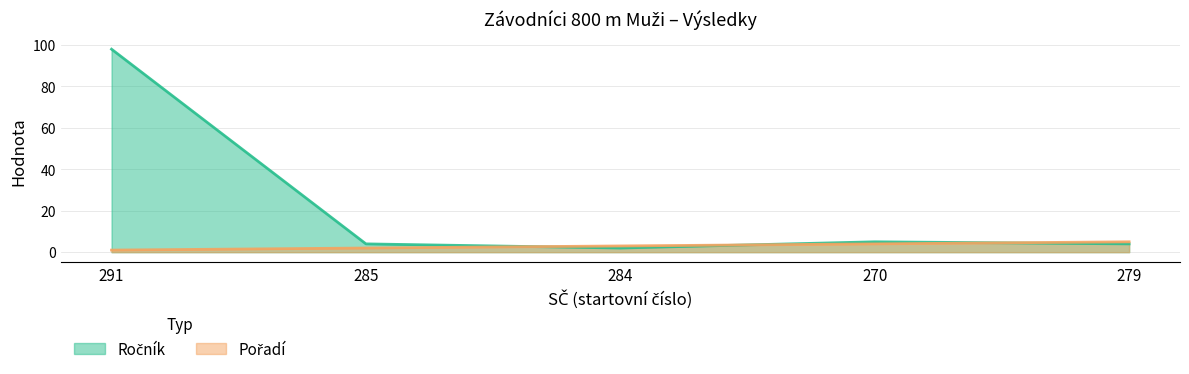

True or false: Pořadí and Ročník cross at least once.

True